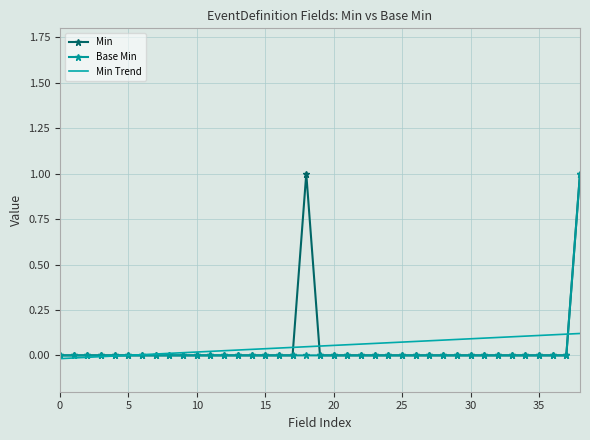

What is the highest value of the Min series?

1.0